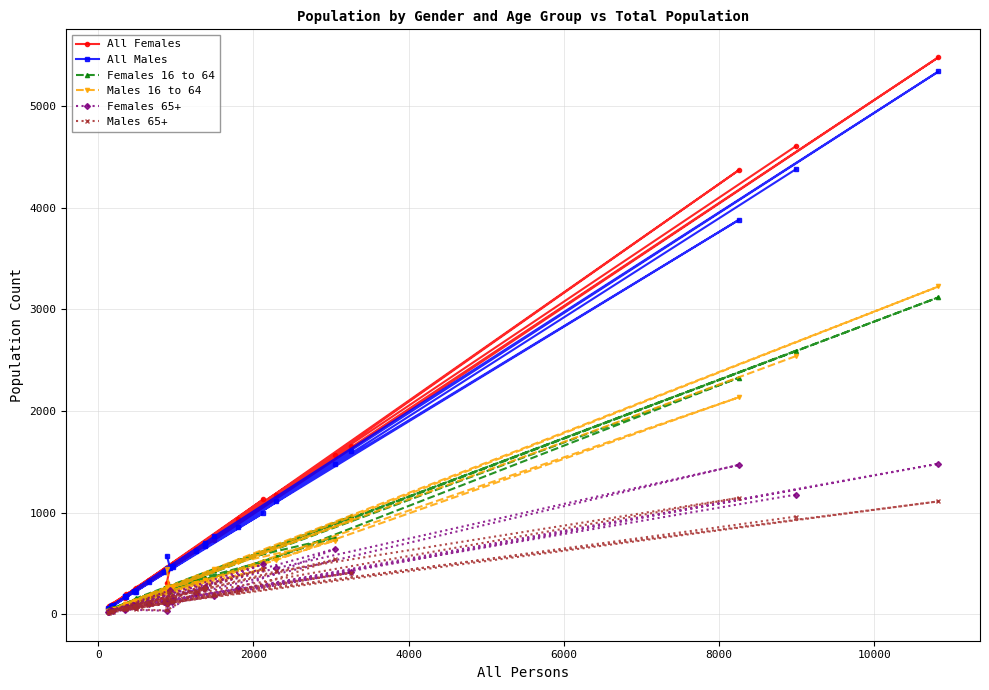

True or false: Males 65+ has more than 0 interior local peaks.

True